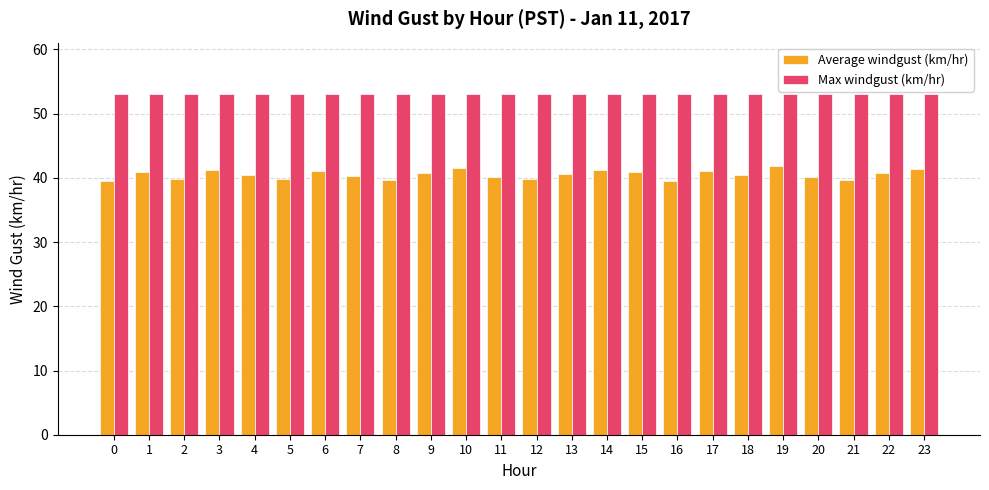

What is the spread (max minus min) of values at 2?

13.3